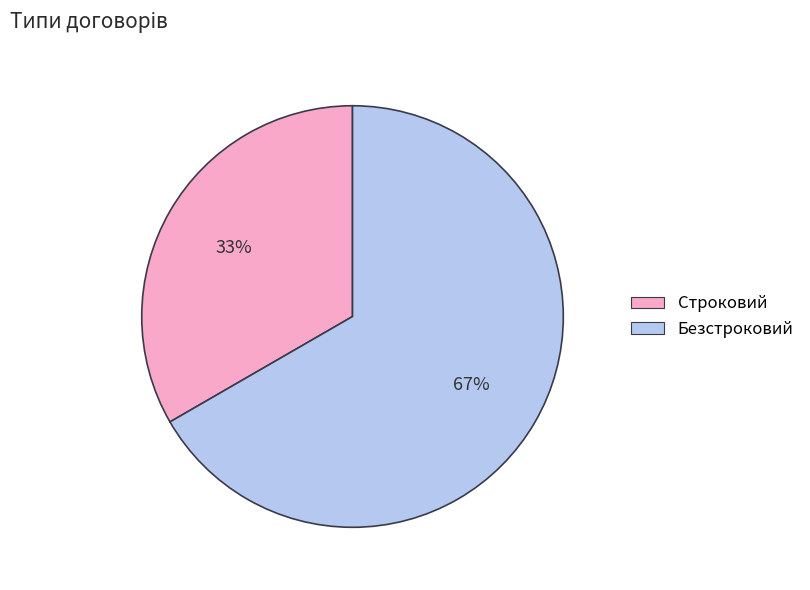

The Безстроковий slice represents 55% of the pie. True or false?

False